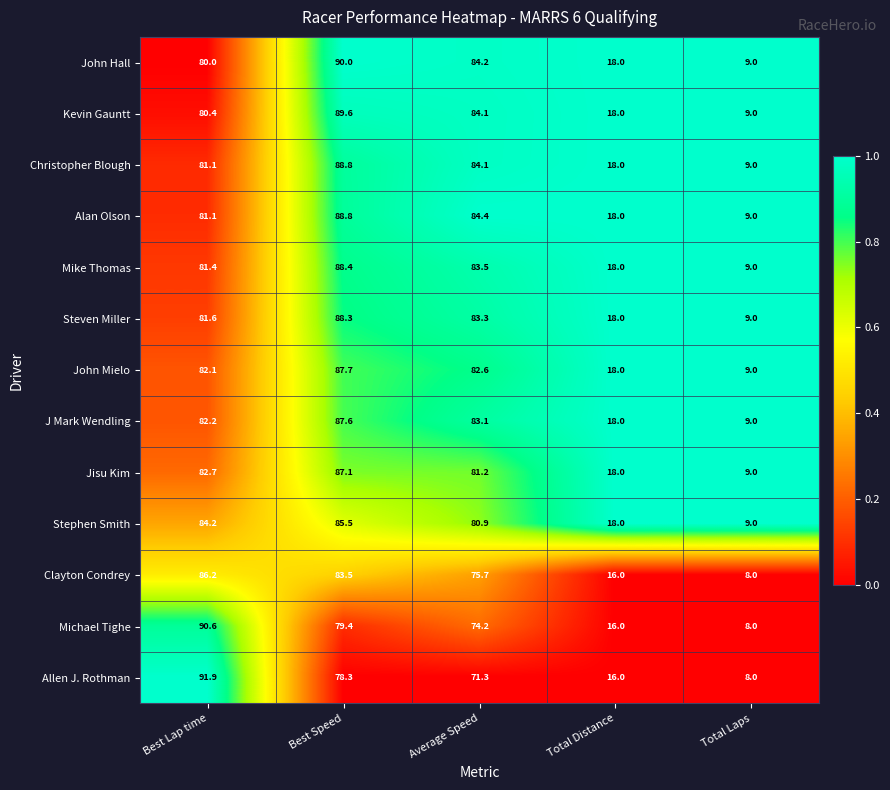

What is the average value of the Clayton Condrey series?

53.9